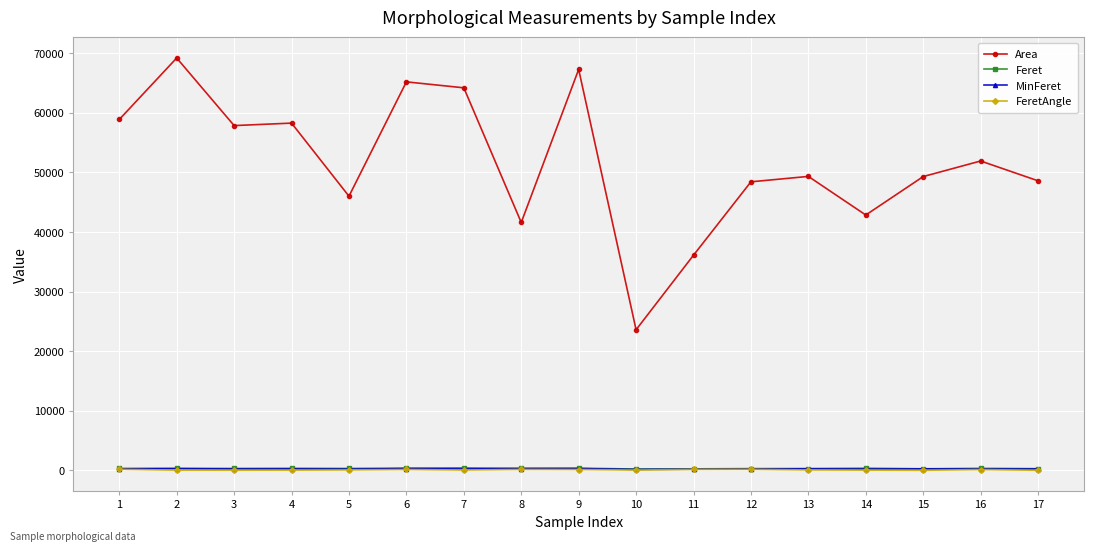

What are all the series names shown in the legend?

Area, Feret, MinFeret, FeretAngle